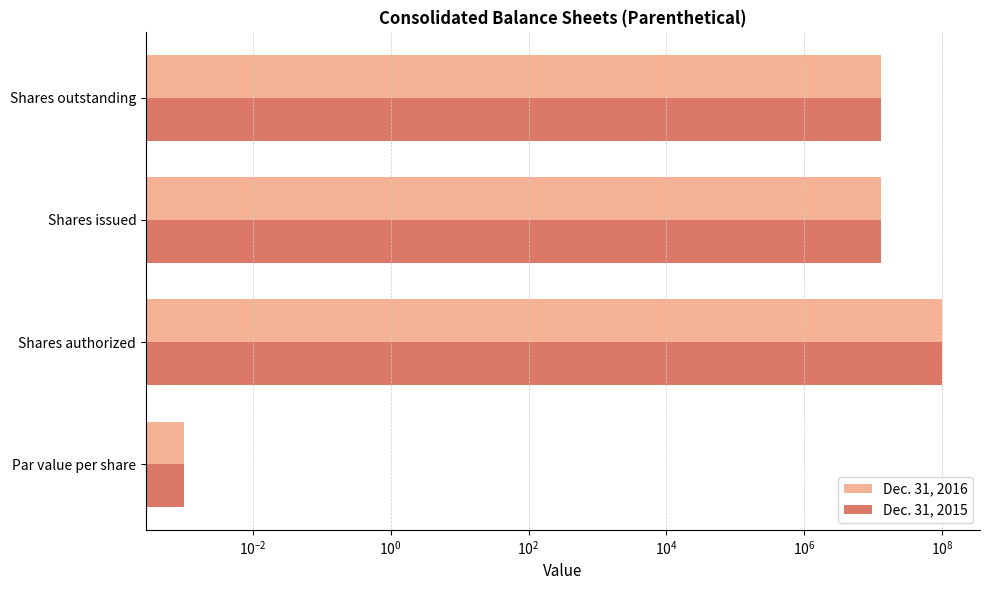

At how many categories does at least one series exceed 96651092?

1